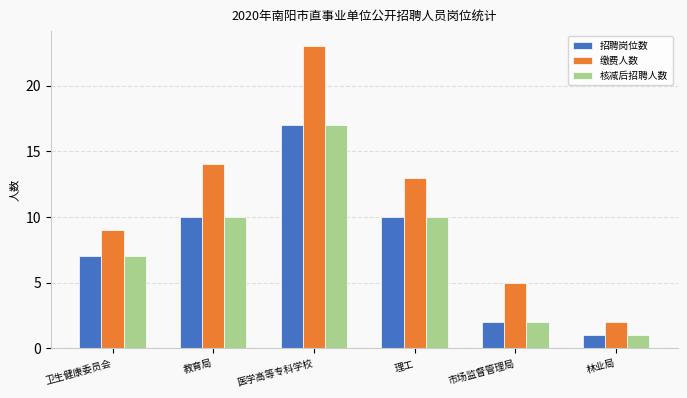

What is the difference between the 缴费人数 values at 医学高等专科学校 and 教育局?

9